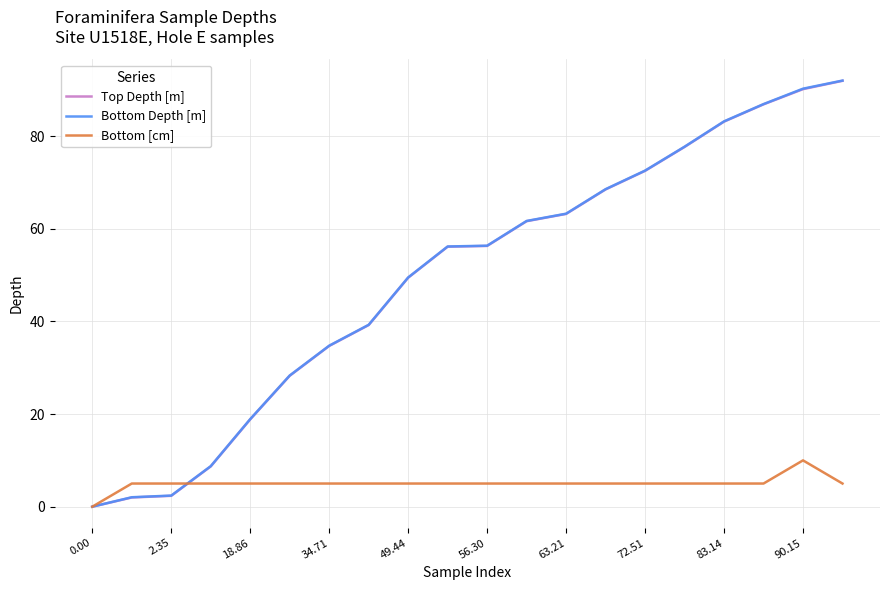

What is the greatest value displayed?

92.0